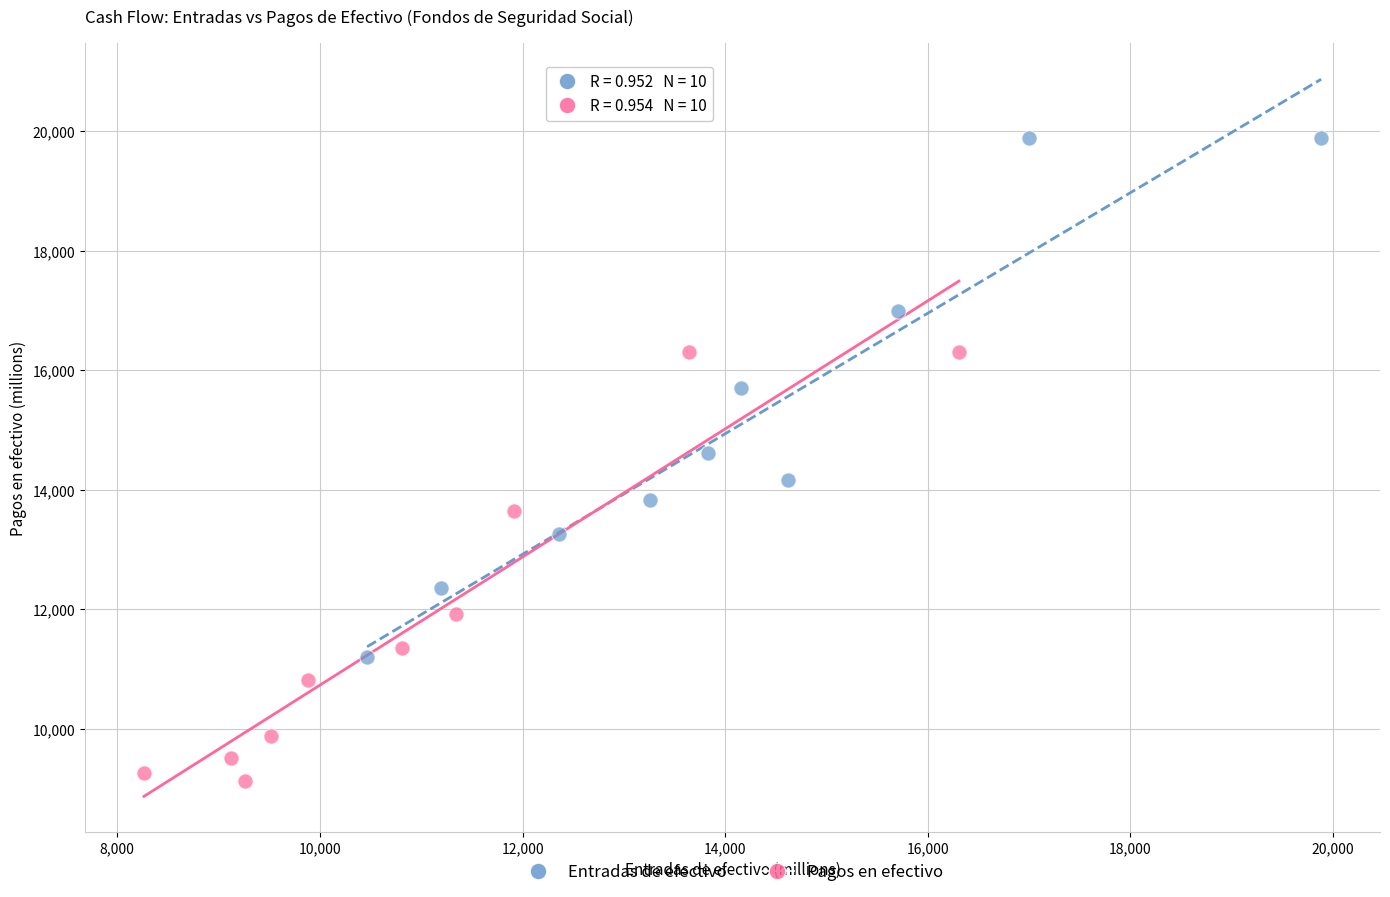

Which series reaches the maximum Y coordinate?

Entradas de efectivo